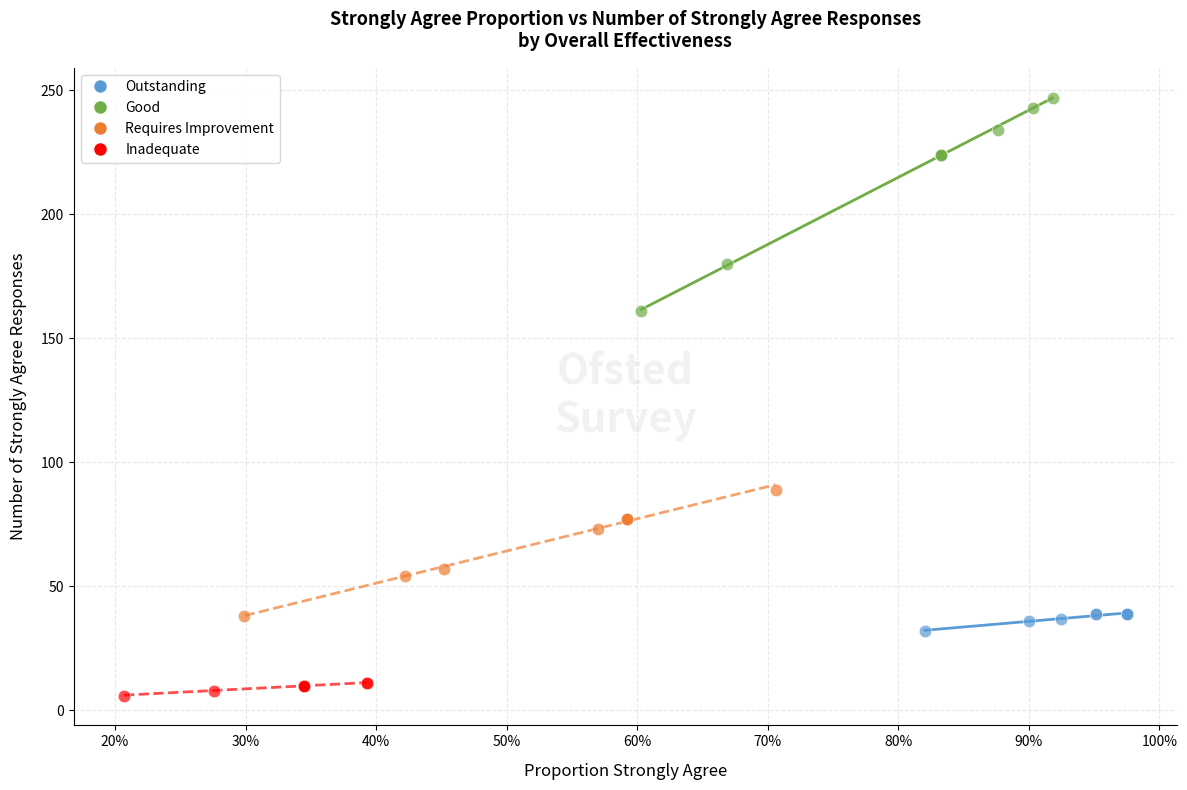

Which series contains the lowest Y value?

Inadequate